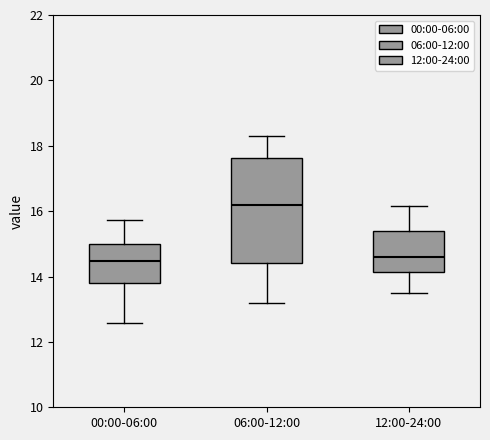

Which box is the tallest, from its lower edge to its upper edge?

06:00-12:00